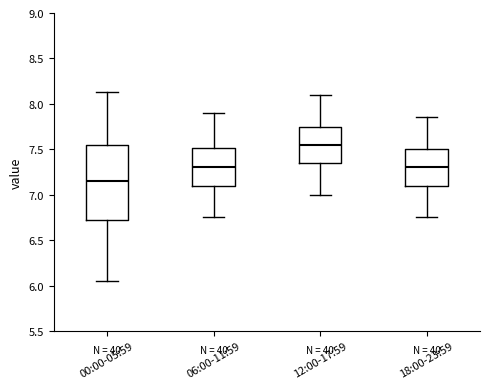

Where is the upper edge of the box for 00:00-05:59 on the y-axis? The values are not printed on the chart, so give them approximately, as read against the axis.

7.55